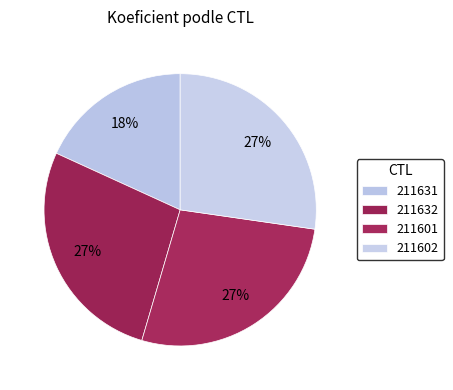

Is it true that 211631 is 18% of the pie?

True